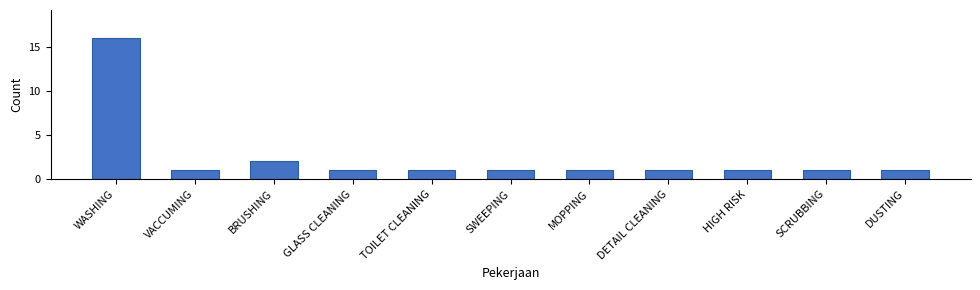

What is the ratio of the value at DUSTING to the value at BRUSHING?

0.5